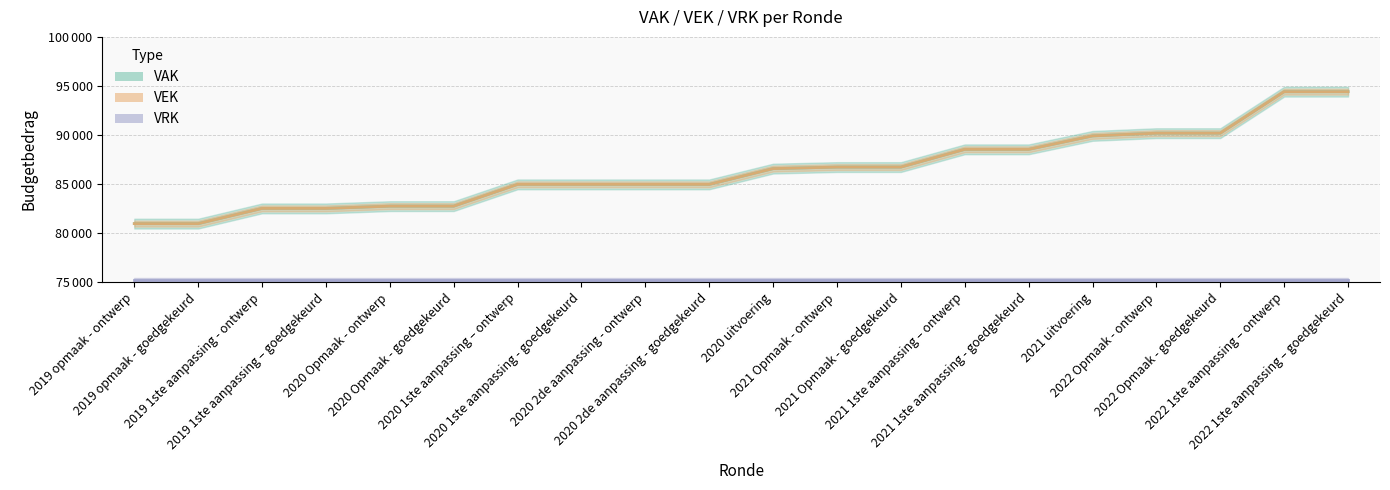

What is the value of the VAK point at the 10th from the left?

84963